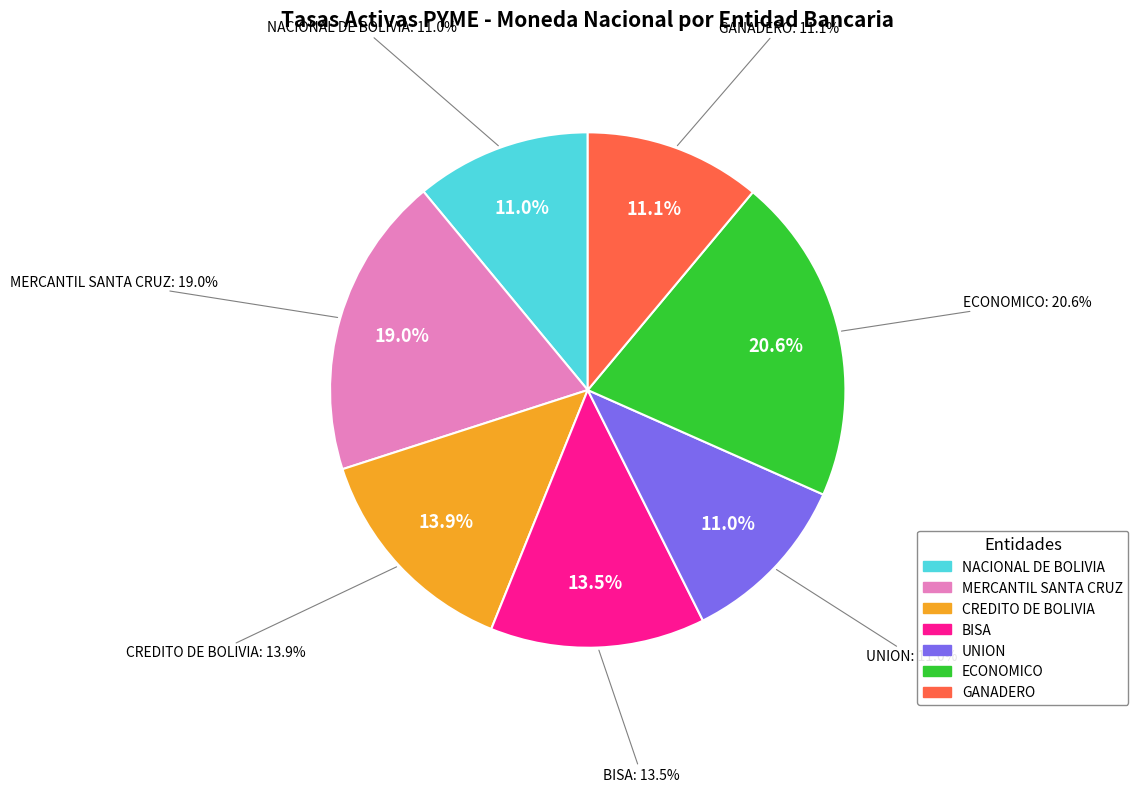

The CREDITO DE BOLIVIA slice represents 27% of the pie. True or false?

False